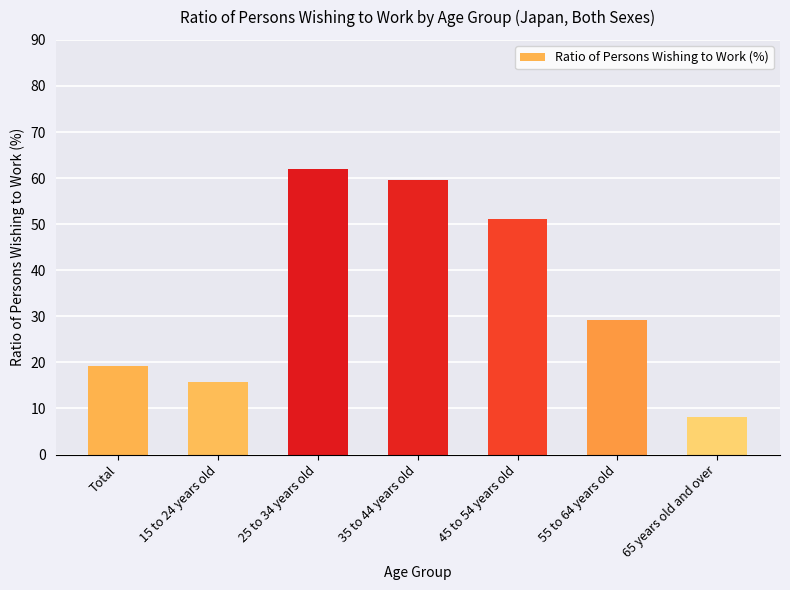

How many bars are there in total?

7